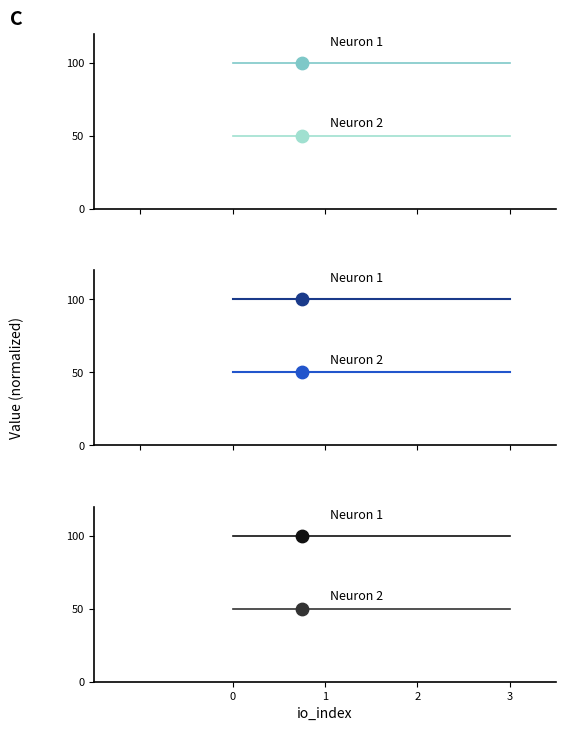

Which series has the largest total across all categories?

Neuron 1